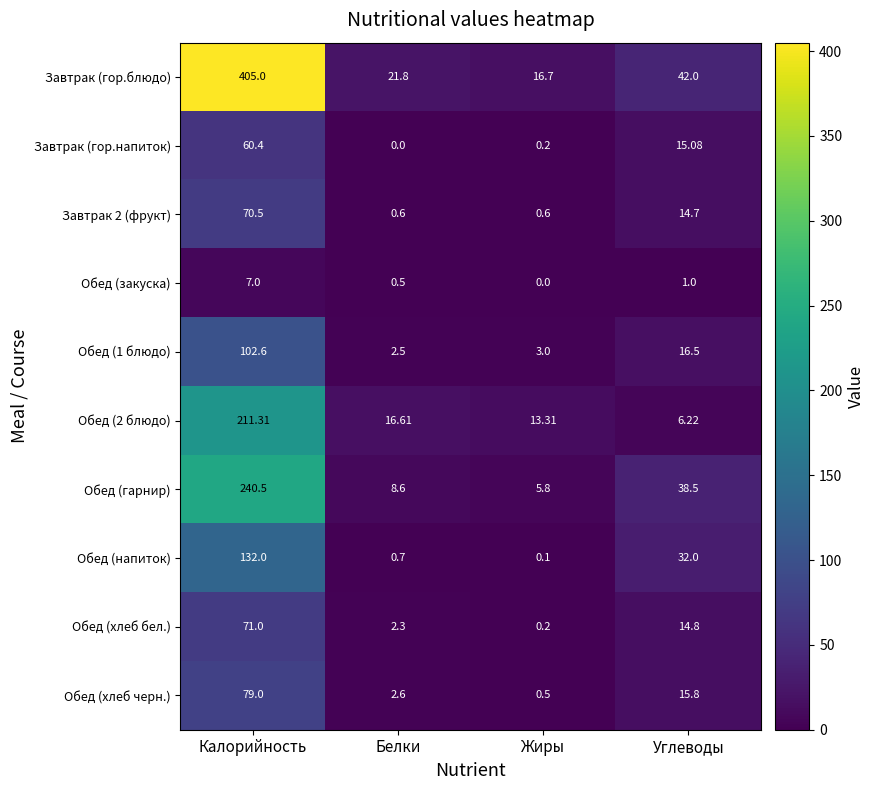

Which series changed the most between Калорийность and Белки?

Завтрак (гор.блюдо)